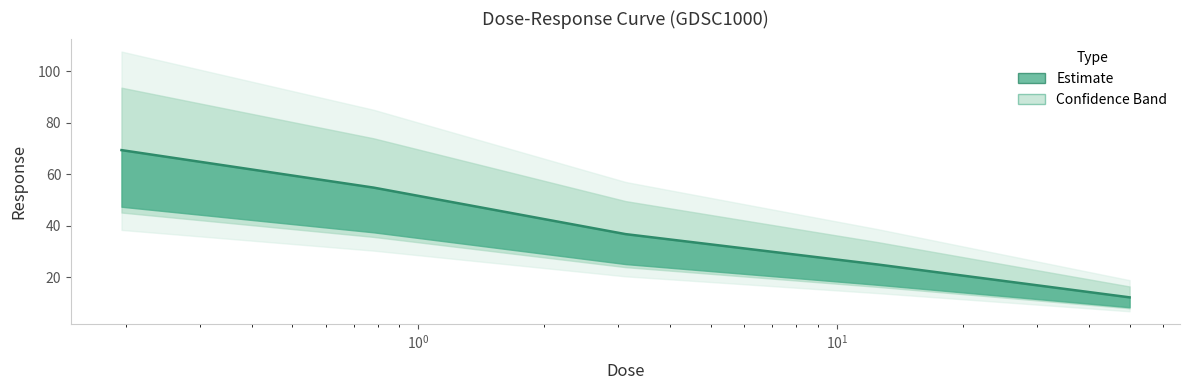

What is the maximum value shown in the chart?

69.3